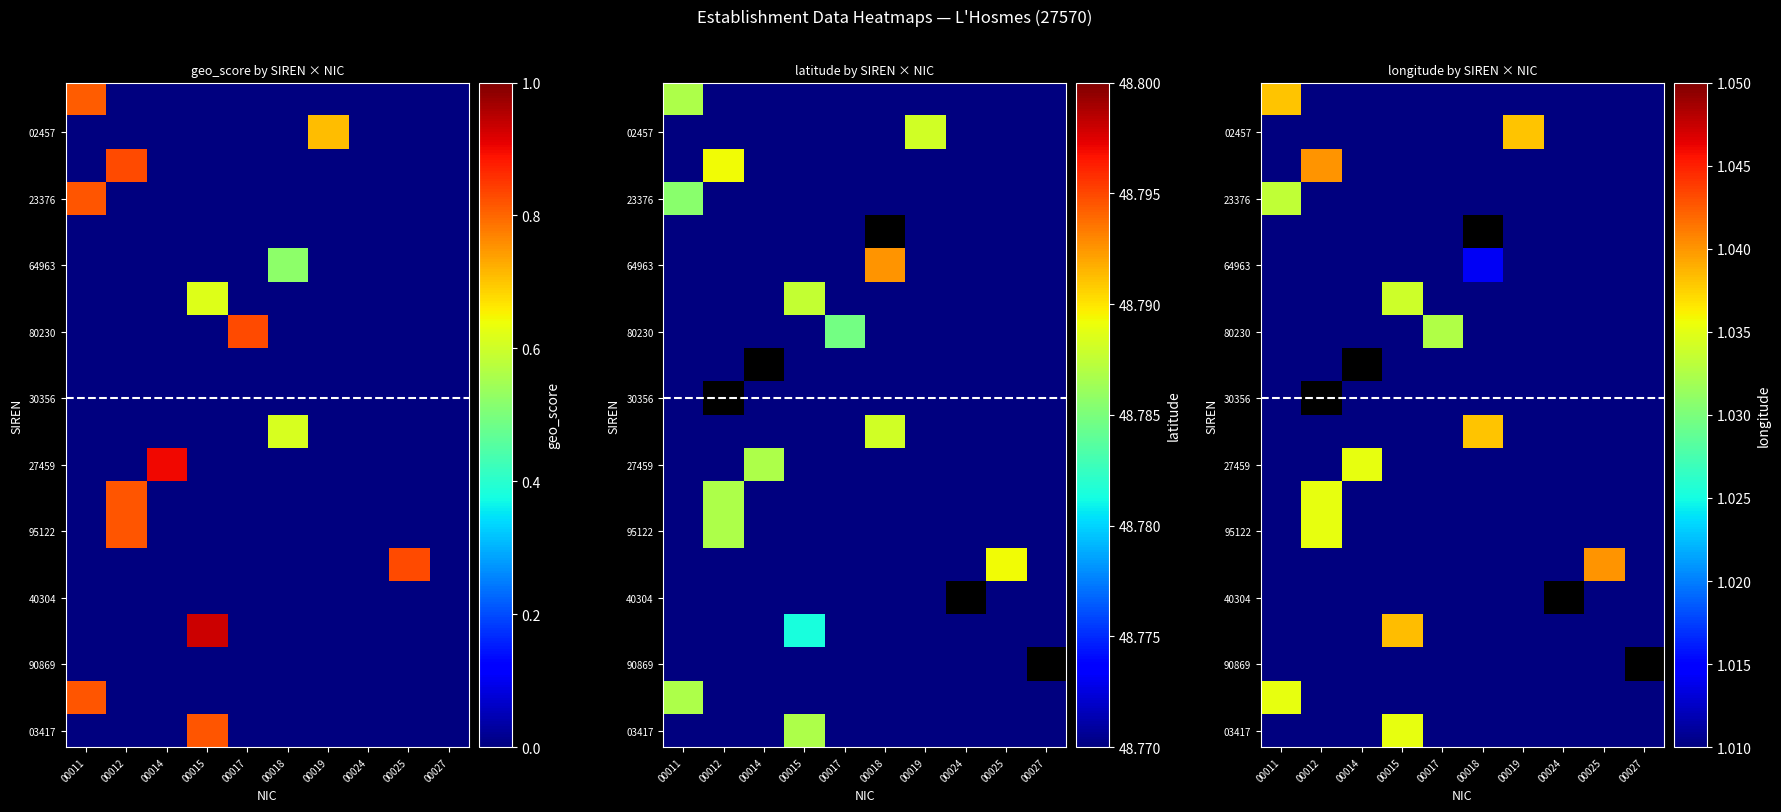

At which category is the sum across all series the highest?

00015